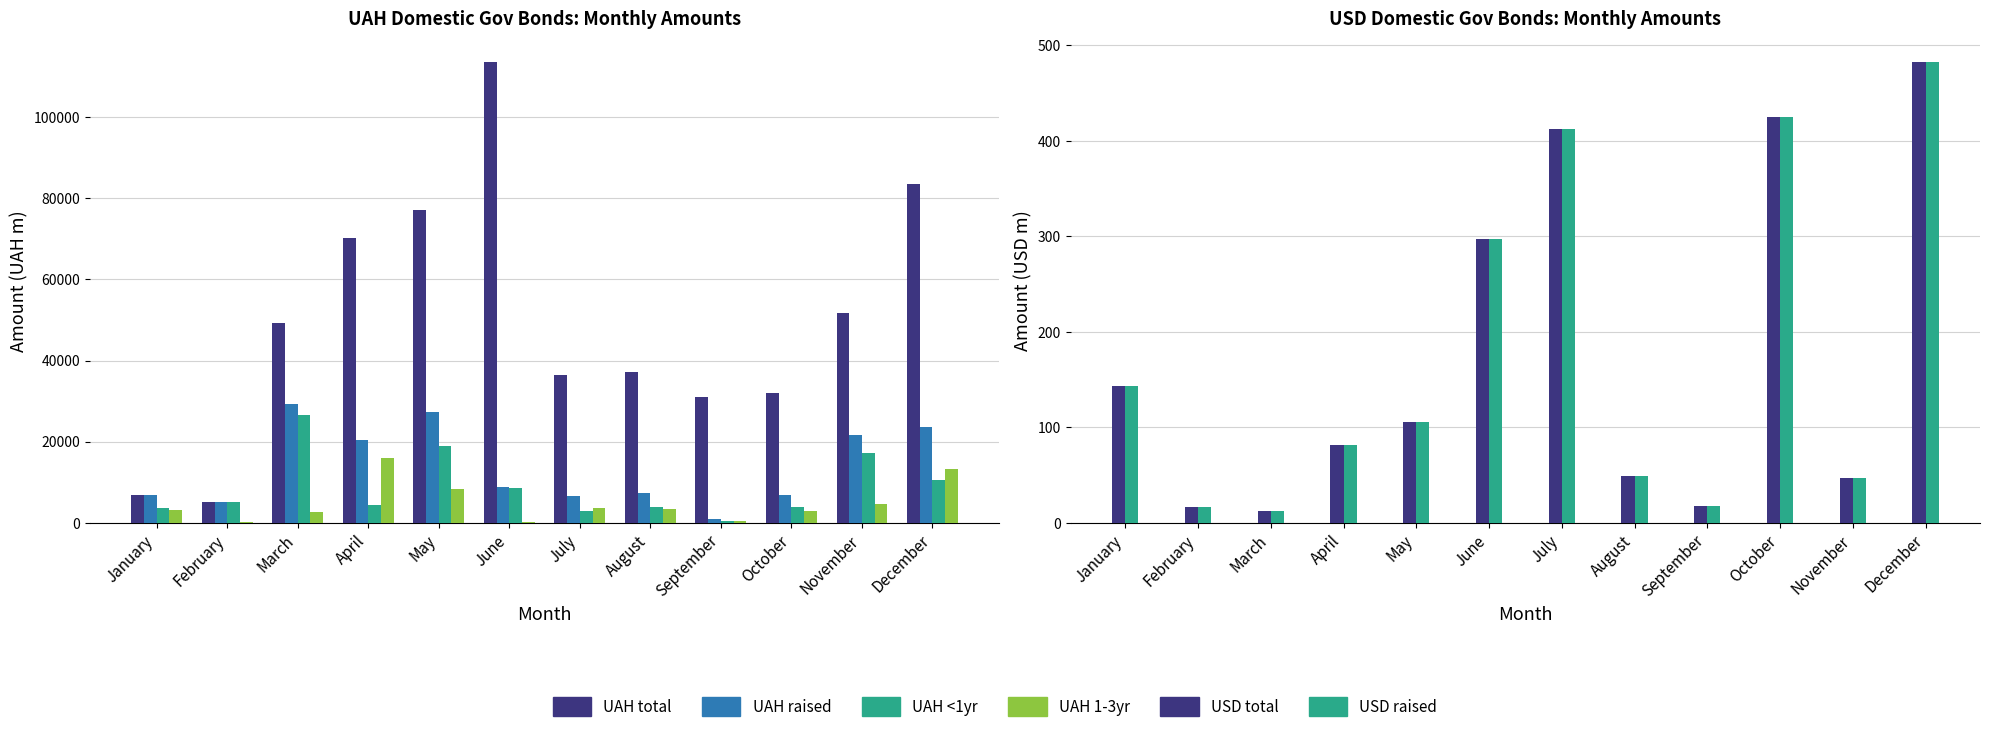

At which category is the sum across all series the highest?

June